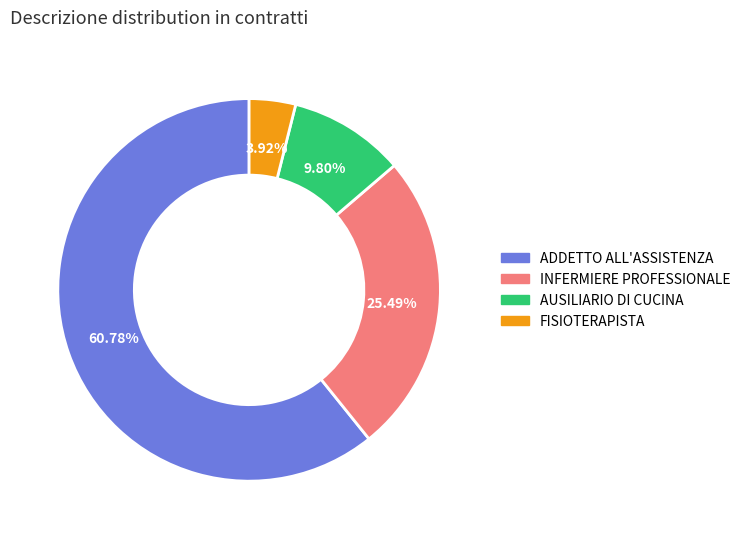

Which slice is the largest?

ADDETTO ALL'ASSISTENZA